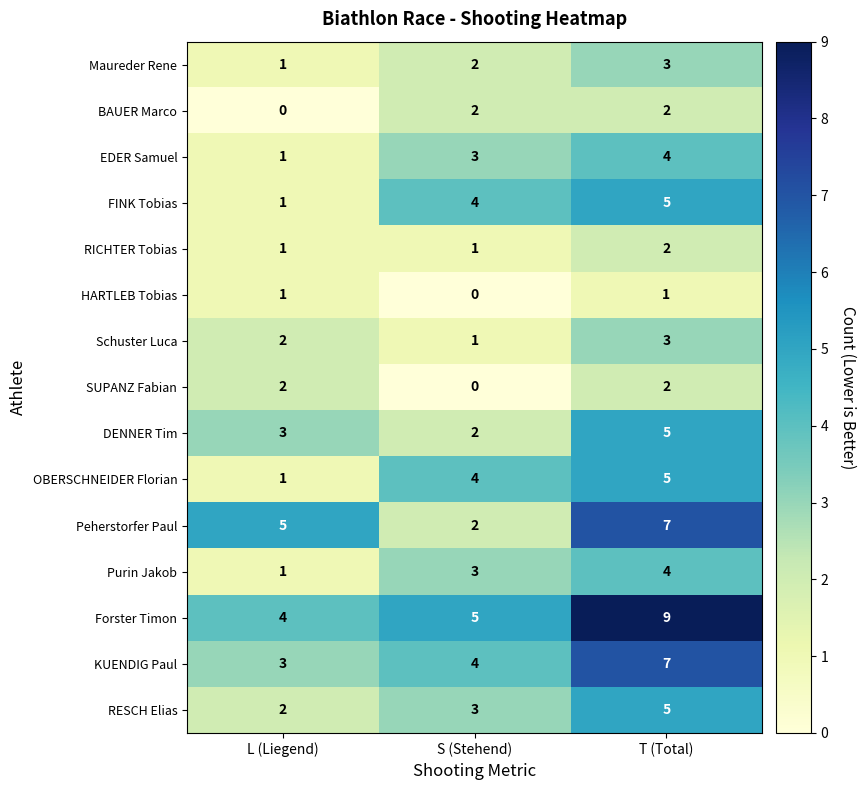

What is the sum of the FINK Tobias values at S (Stehend) and L (Liegend)?

5